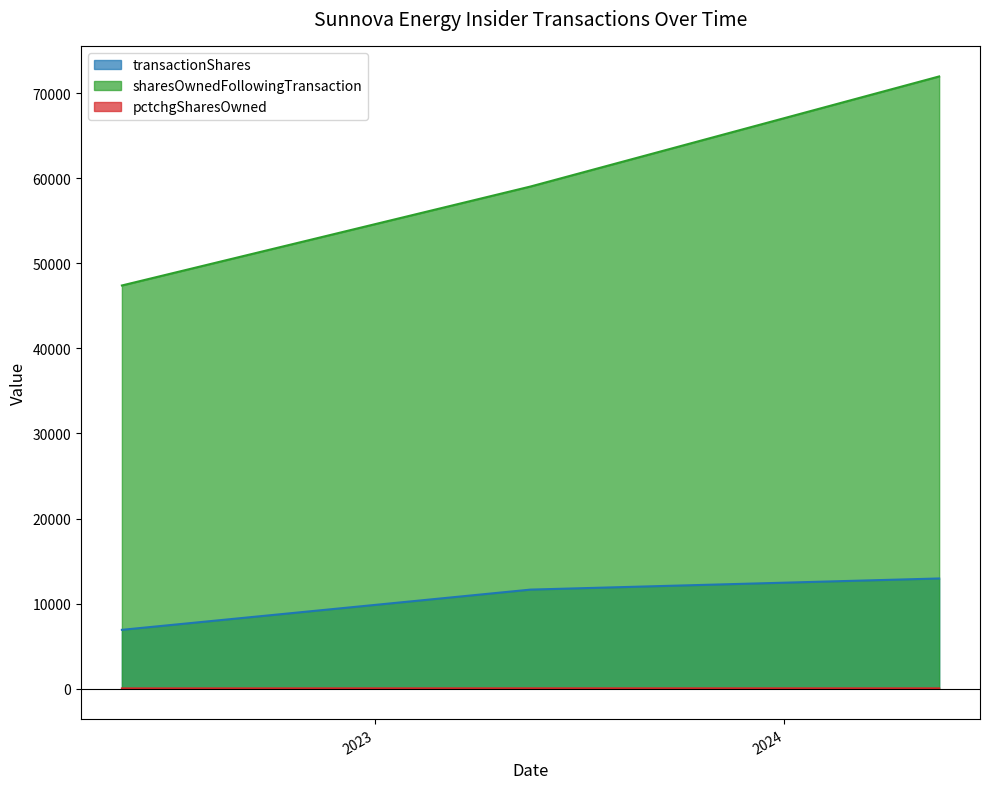

Between 2023-05-19 16:55:16 and 2022-05-20 17:55:49, which series saw the biggest shift?

sharesOwnedFollowingTransaction